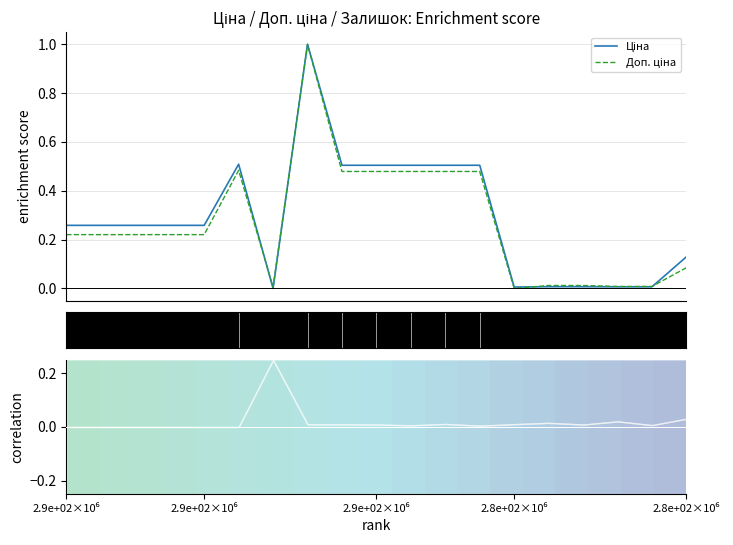

True or false: Доп. ціна has more than 0 interior local peaks.

True